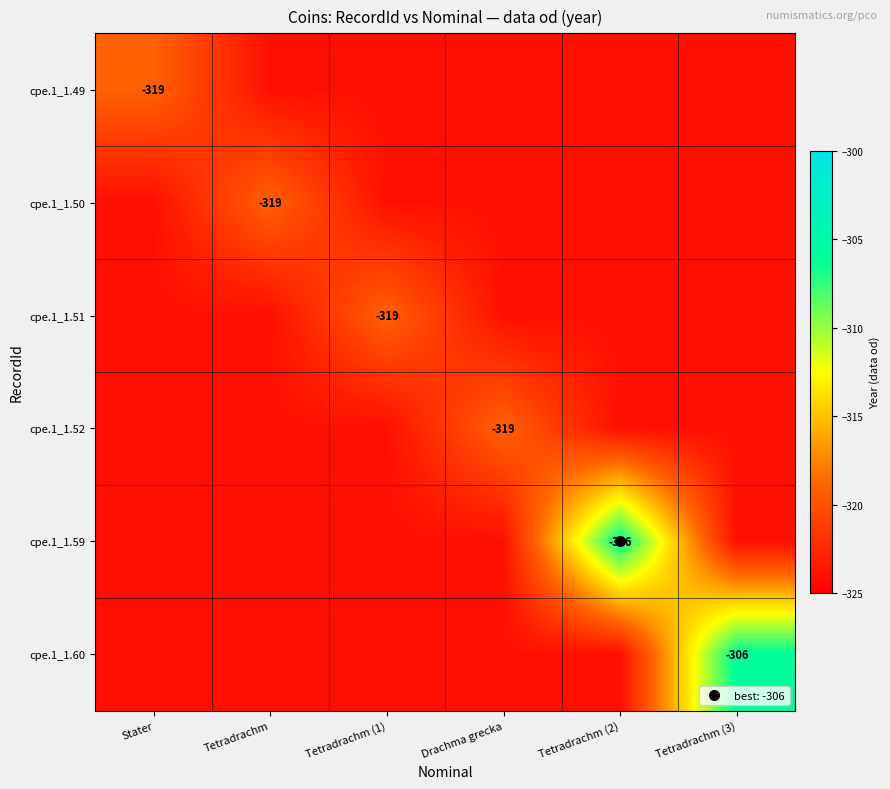

What is the maximum value shown in the chart?

-306